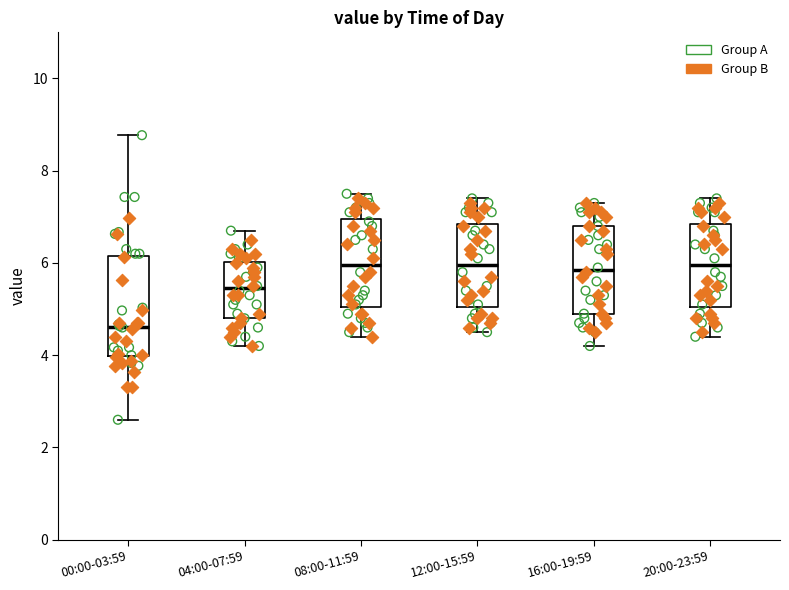

Comparing the boxes themselves (not the whiskers), which one is the tallest?

00:00-03:59